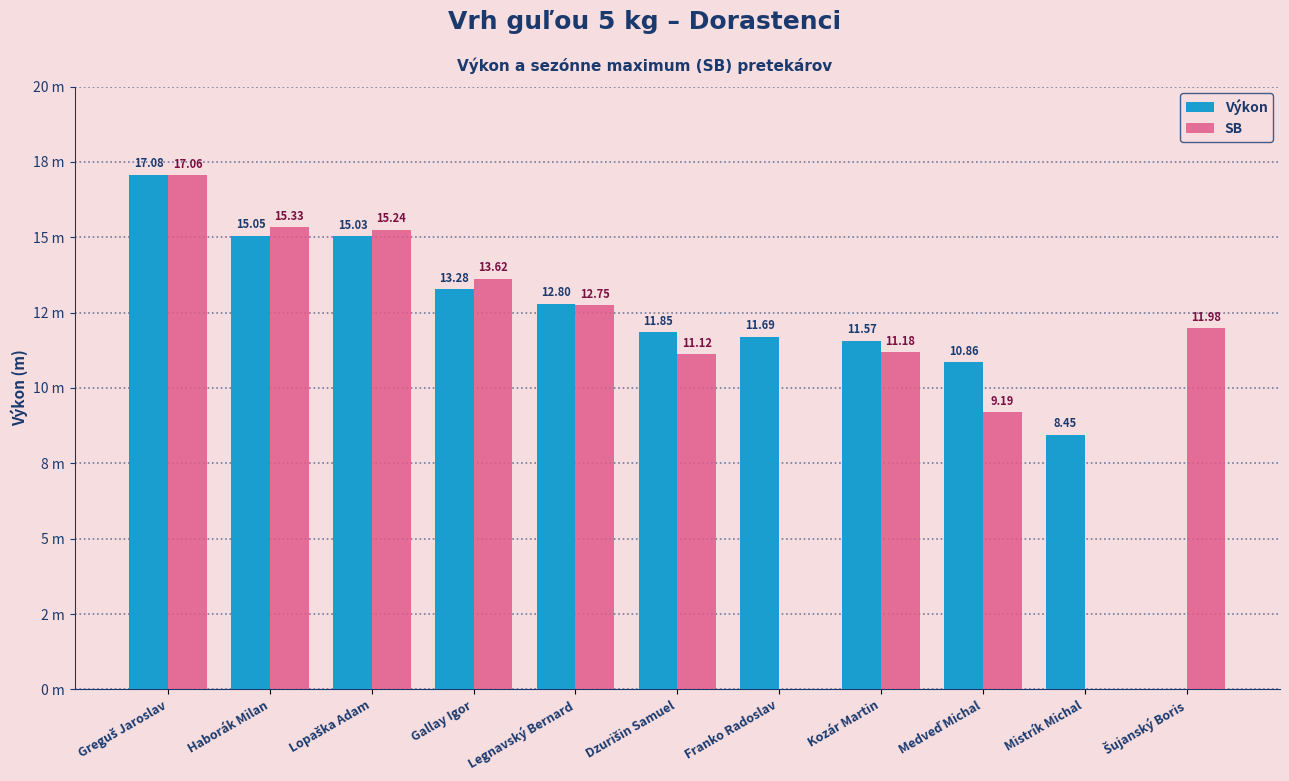

Rank the categories by Výkon value from lowest to highest.

Šujanský Boris, Mistrík Michal, Medveď Michal, Kozár Martin, Franko Radoslav, Dzurišin Samuel, Legnavský Bernard, Gallay Igor, Lopaška Adam, Haborák Milan, Greguš Jaroslav